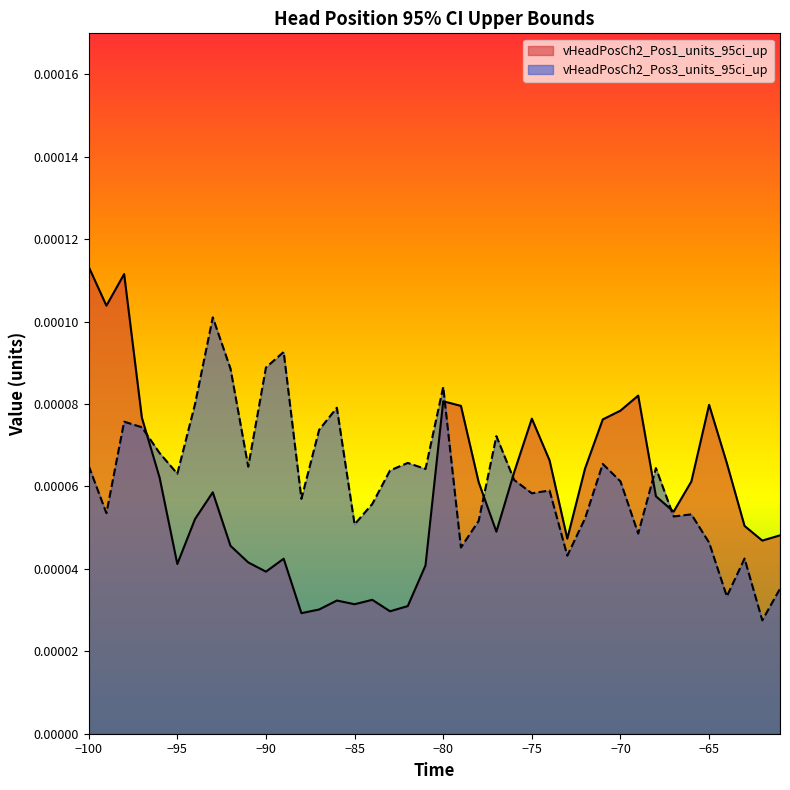

Which series has the widest spread of values?

vHeadPosCh2_Pos1_units_95ci_up